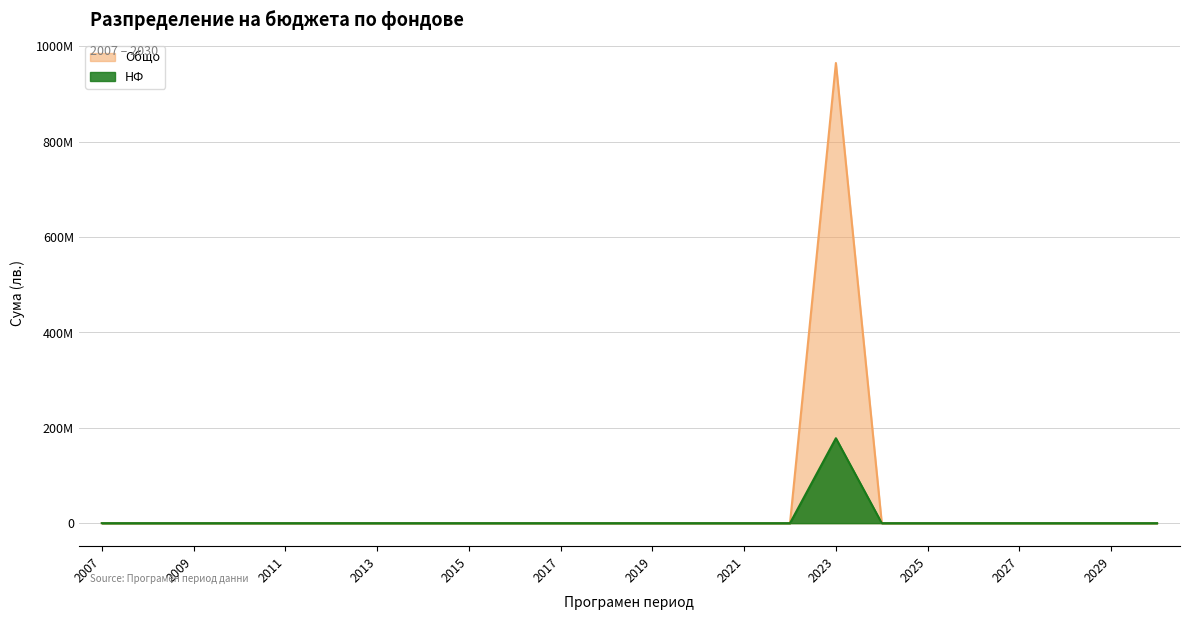

Rank the series by their average value, from highest to lowest.

НФ, Общо